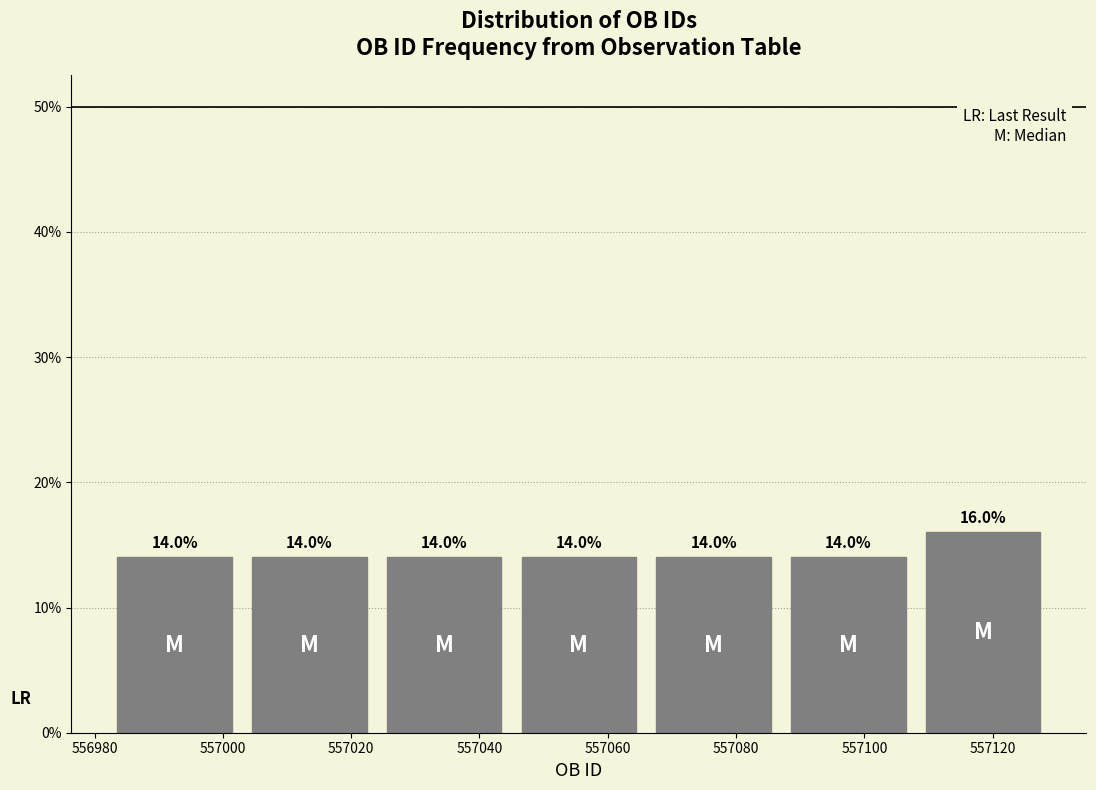

Reading left to right, list every bar in this chart as the range it spans on the x-axis followed by its height. The bar edges are not printed on the chart, so give them approximately, as read against the axis.

556982 to 557003: 14.0
557003 to 557024: 14.0
557024 to 557045: 14.0
557045 to 557066: 14.0
557066 to 557087: 14.0
557087 to 557108: 14.0
557108 to 557129: 16.0